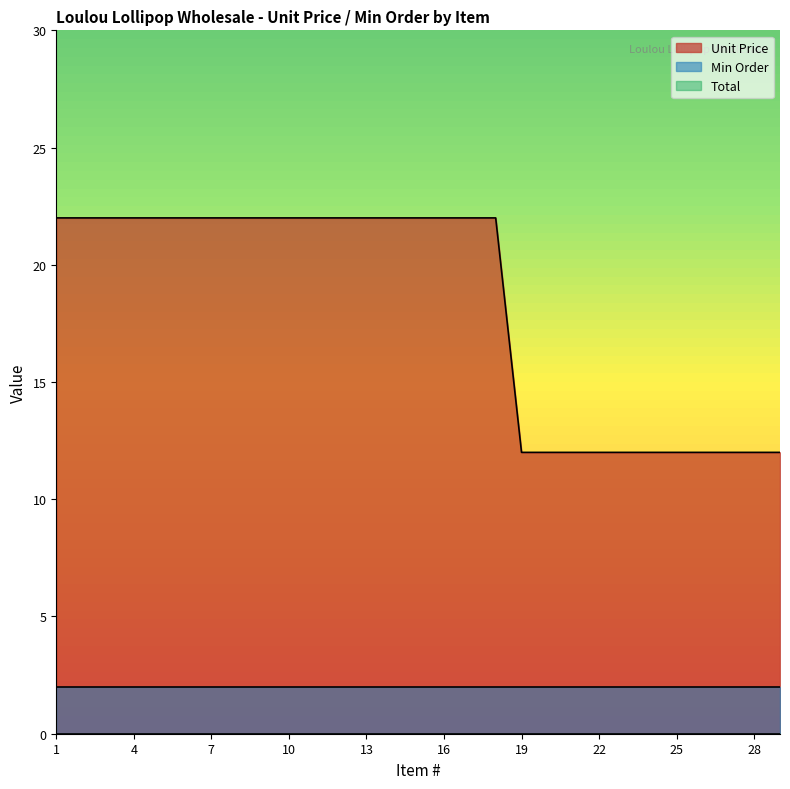

True or false: Unit Price and Total intersect in this chart.

False